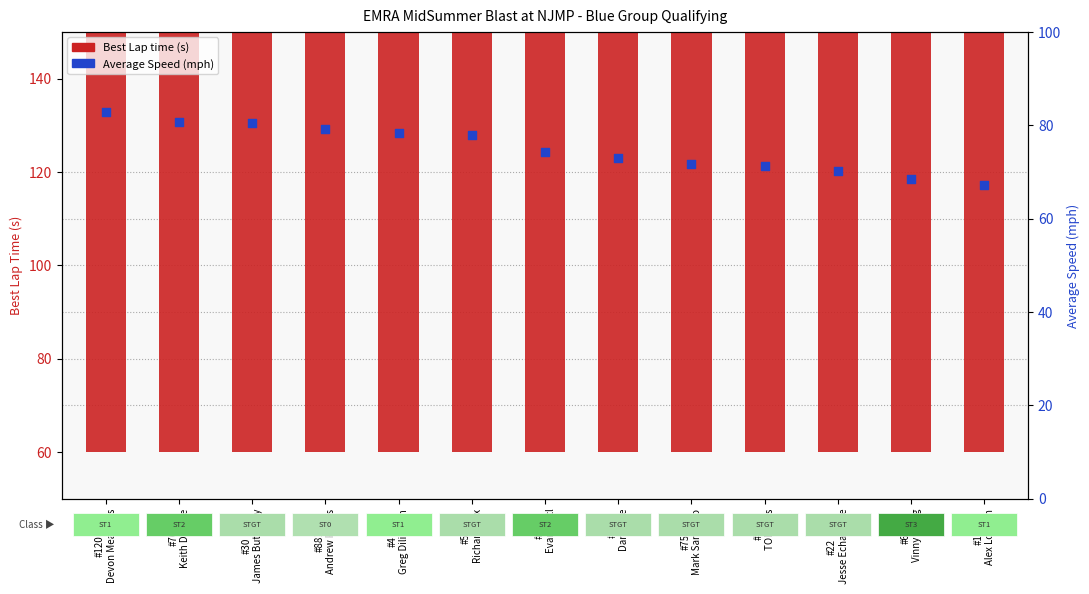

Which series reaches the maximum Y coordinate?

Best Lap time